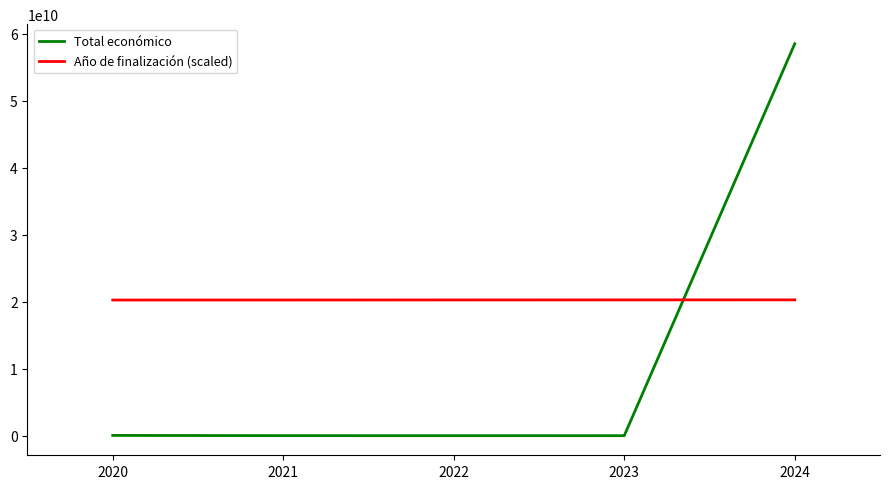

What is the highest value of the Año de finalización (scaled) series?

20267741935.5